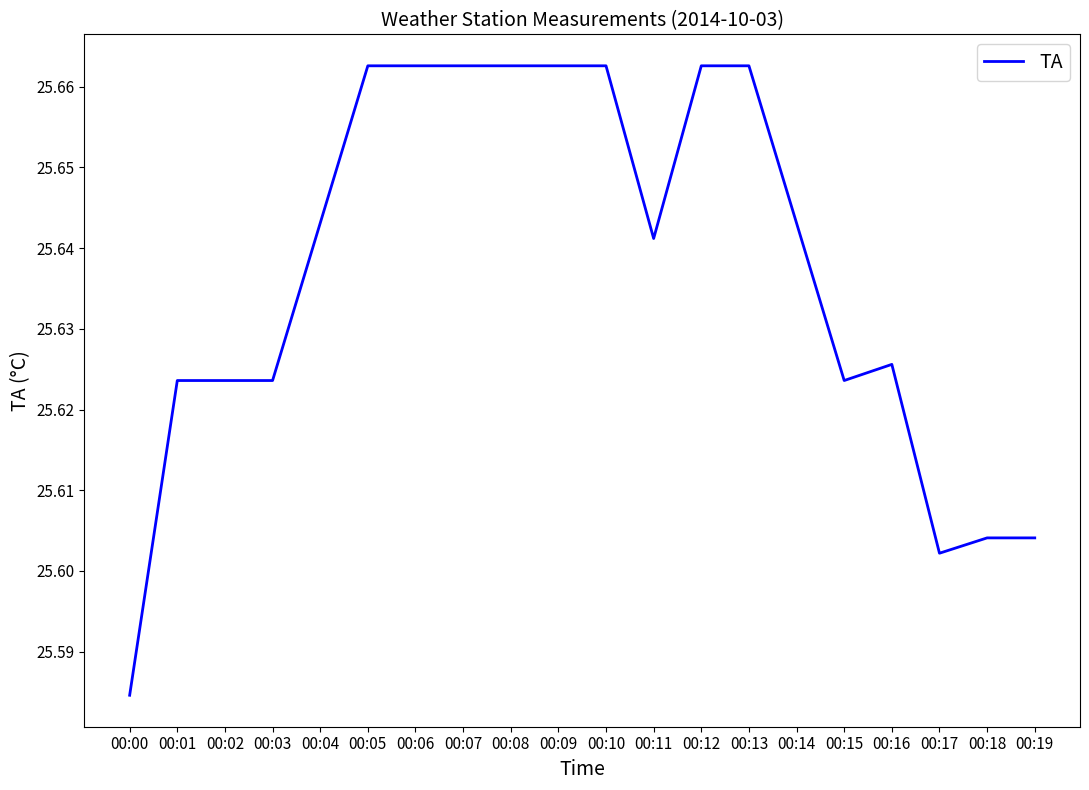

Which has a higher value, 00:05 or 00:14?

00:05